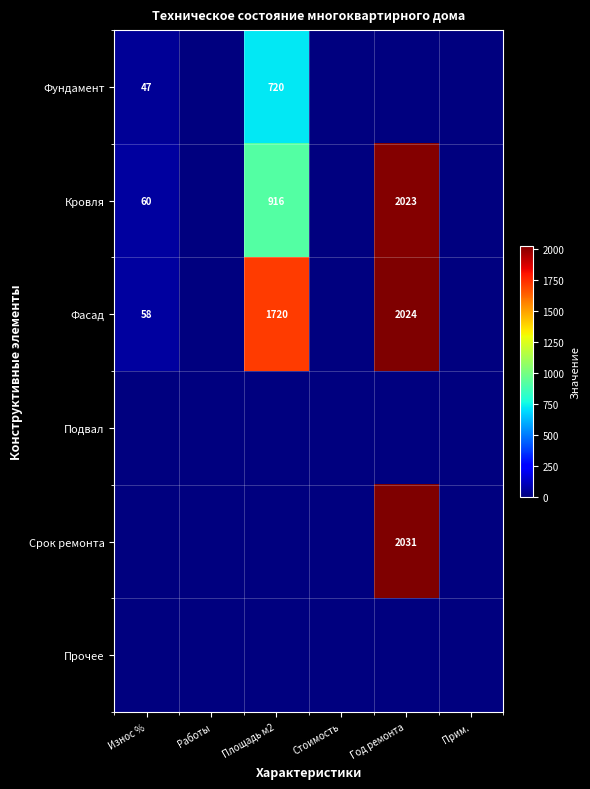

At how many categories does at least one series exceed 2011?

1